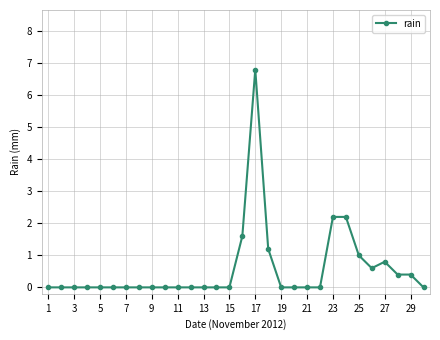

What is the sum of all values?

17.2